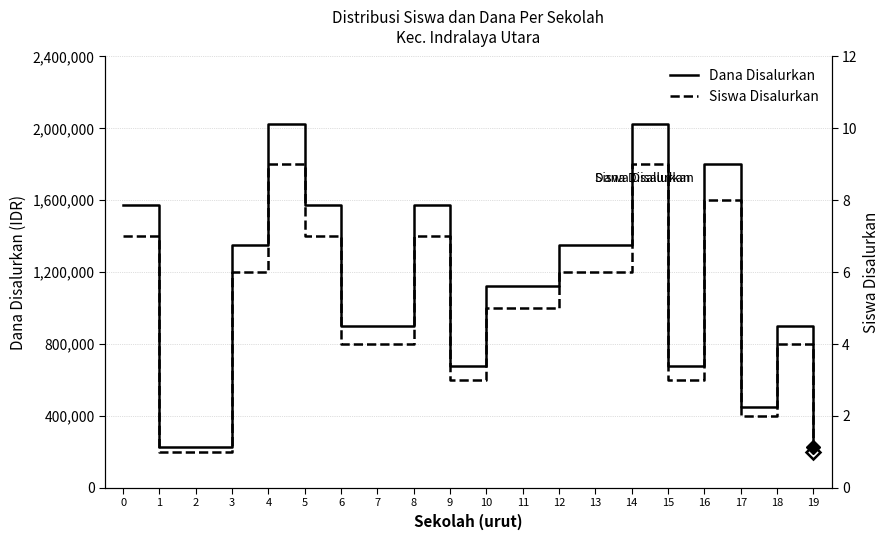

At how many categories does at least one series exceed 1091142?

11